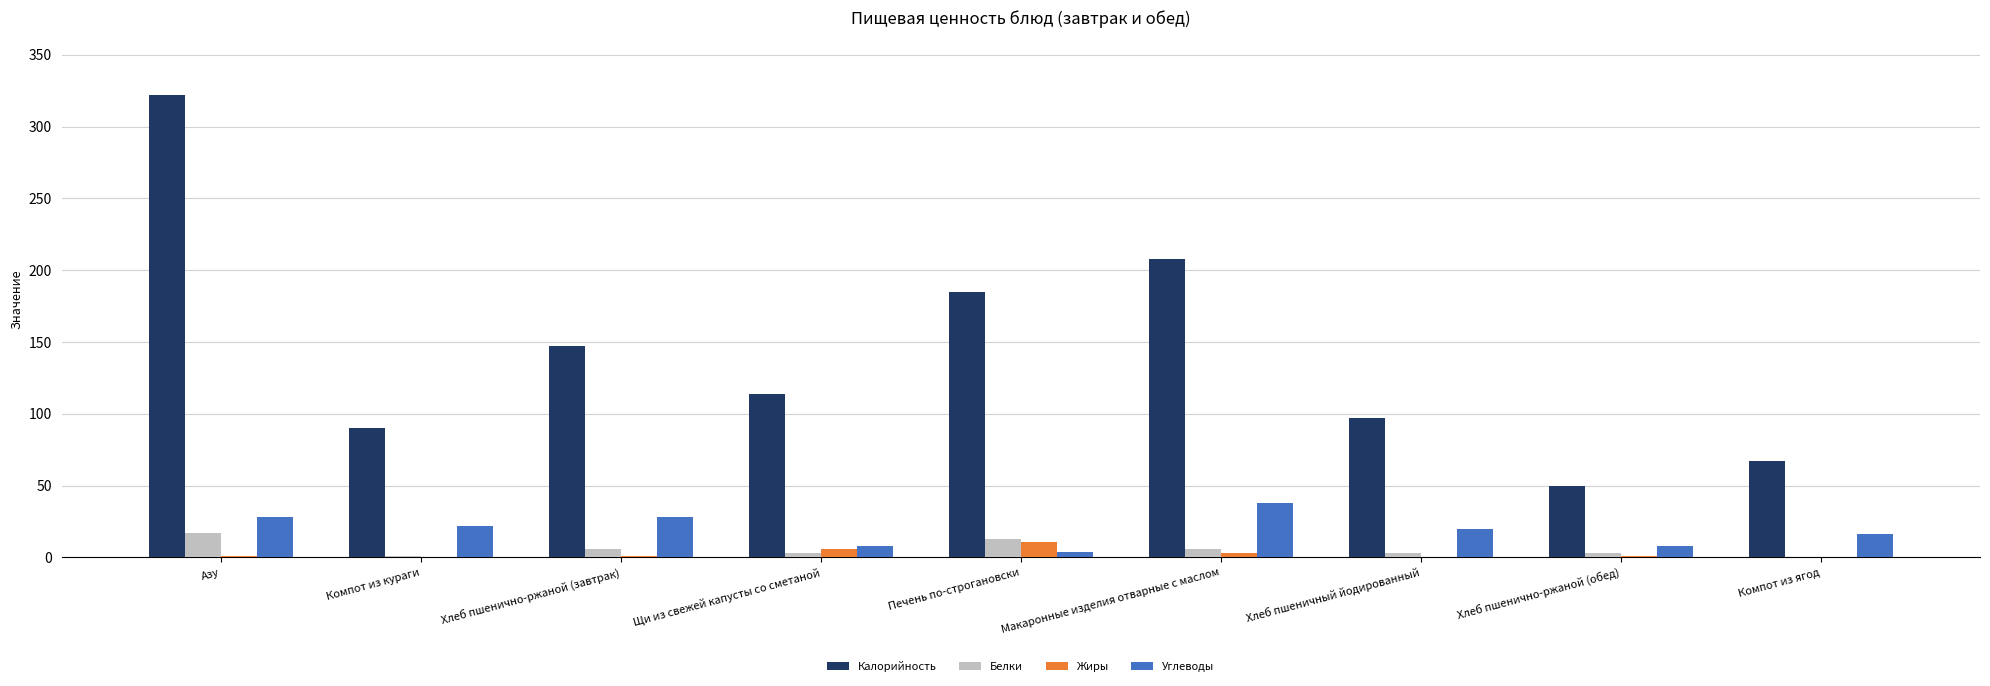

Which series has the largest total across all categories?

Калорийность